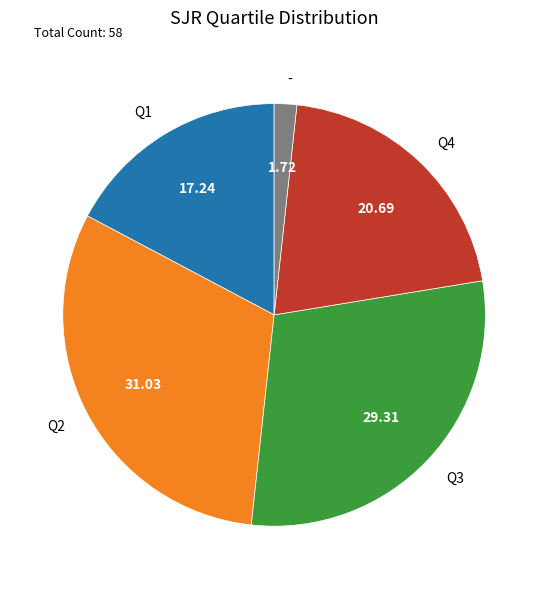

Approximately how many times larger is the value at Q2 compared to Q4?

1.5